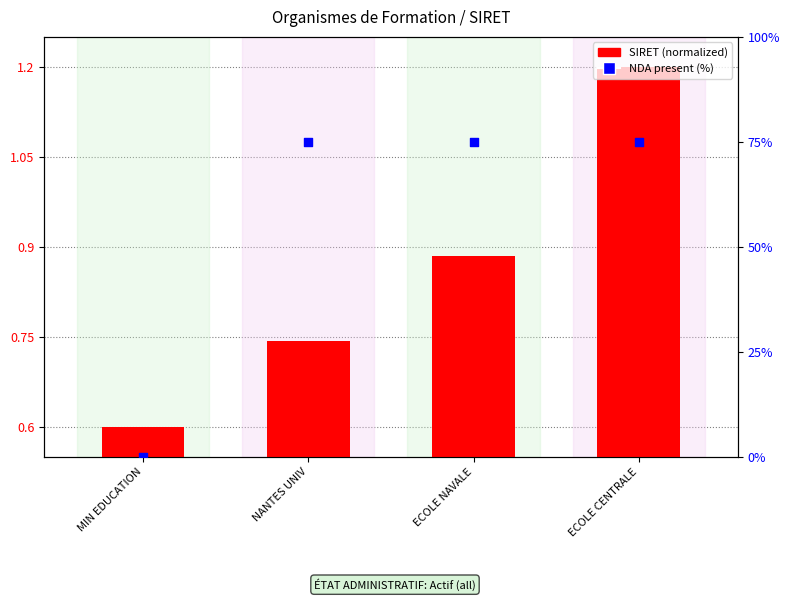

What is the total value across all series at ECOLE CENTRALE?

76.2